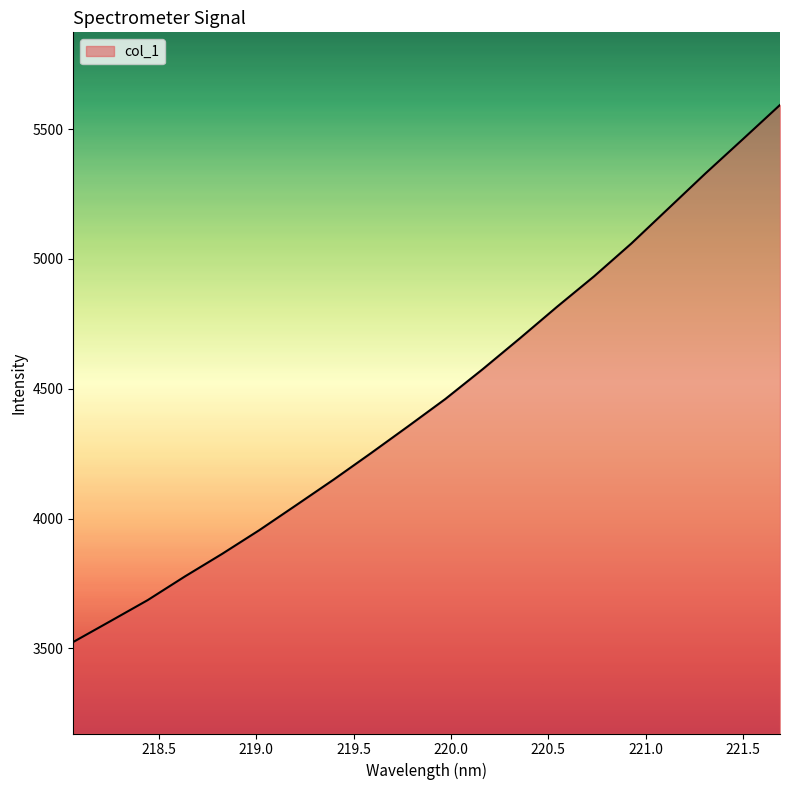

What is the greatest value displayed?

5593.3